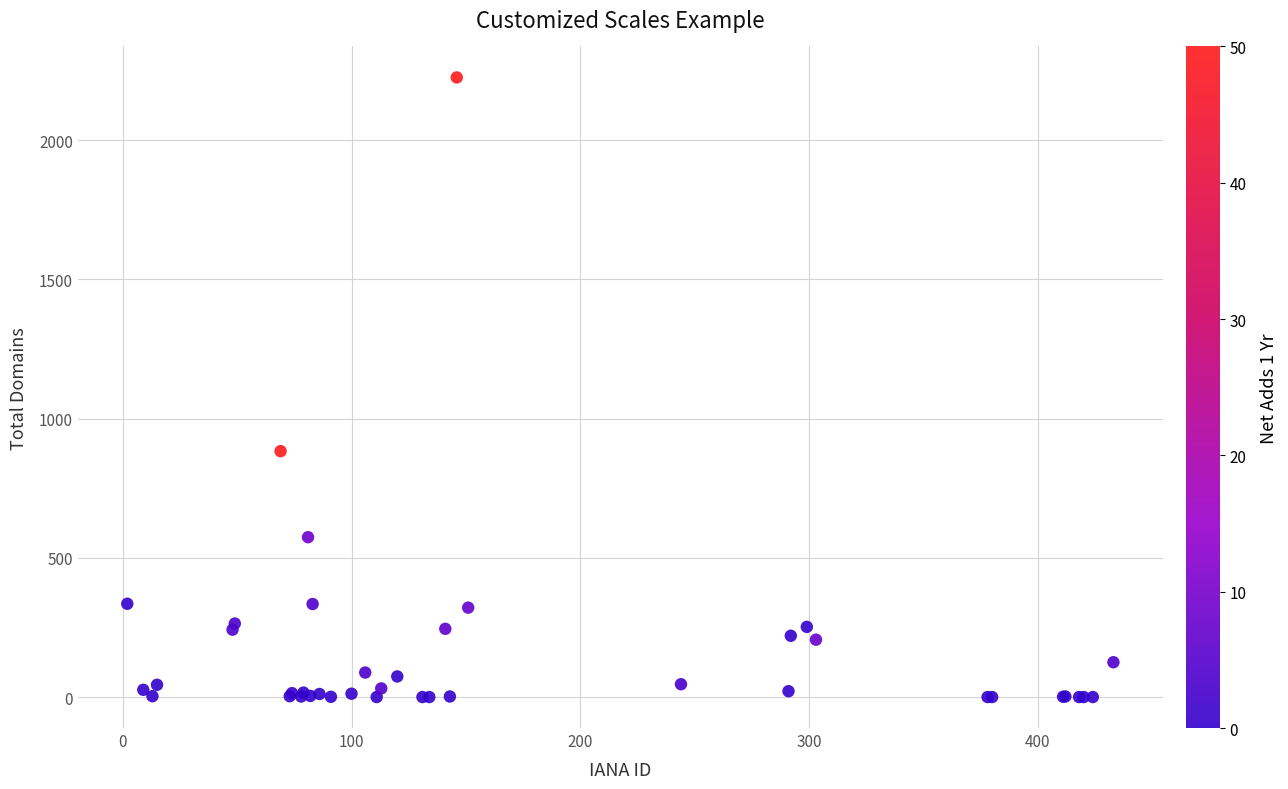

What Y value in the scatter plot is closest to 1112?

883